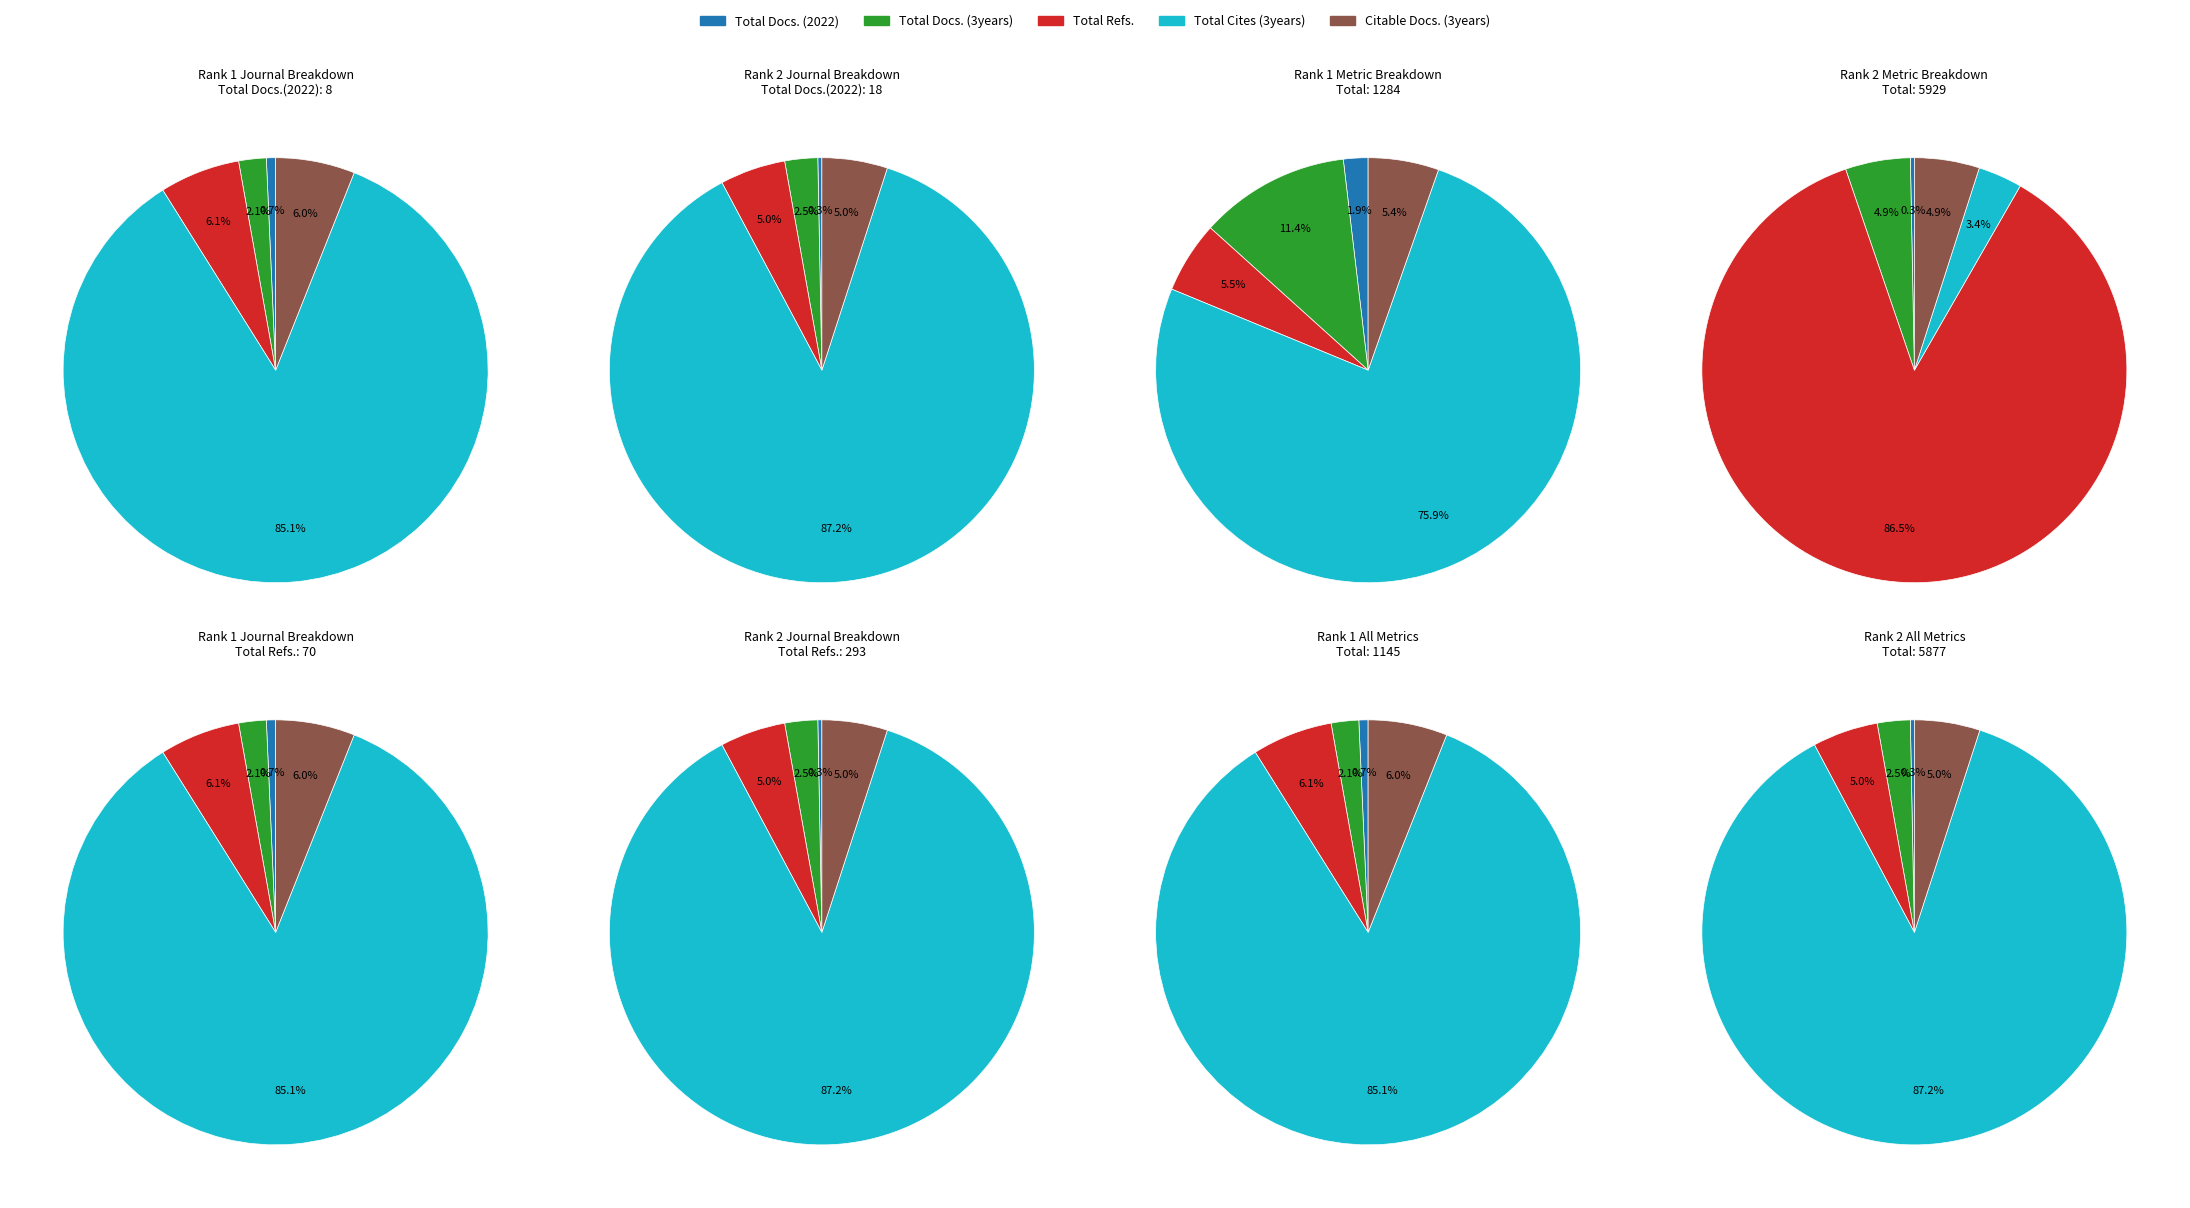

The 2 slice represents 69% of the pie. True or false?

False